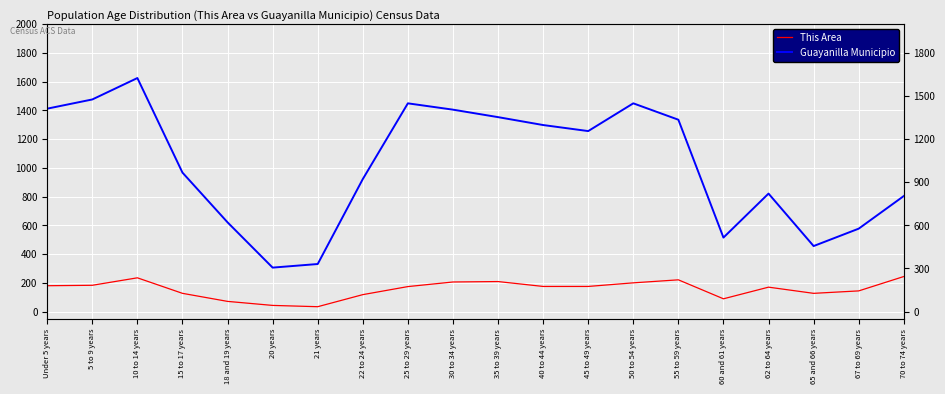

What is the difference between the highest and lowest values at 67 to 69 years?

433